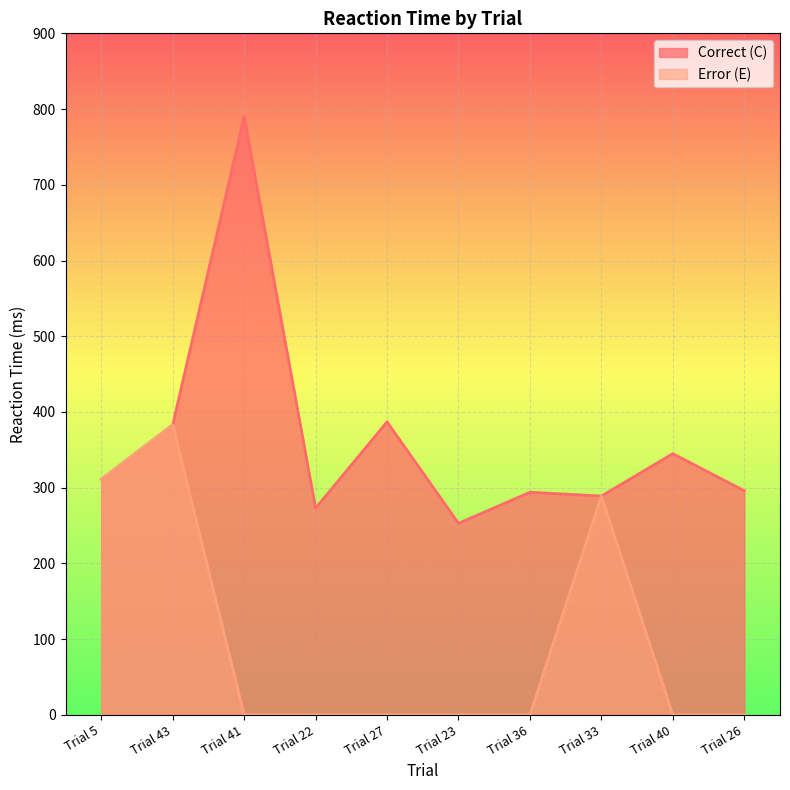

Which series has the largest total across all categories?

Correct (C)